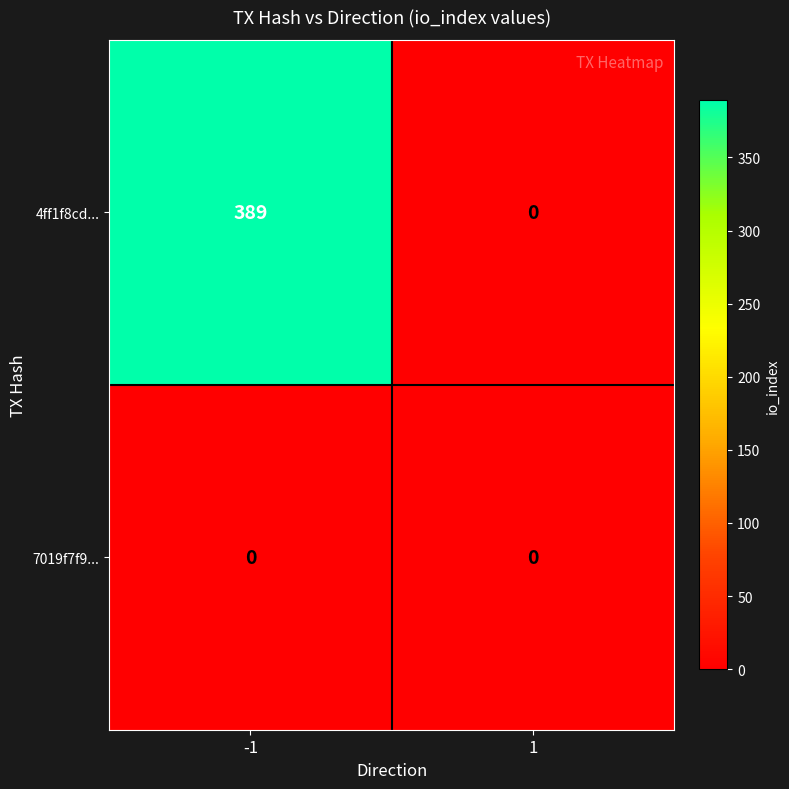

Is it true that 7019f7f9... equals 0 at -1?

True